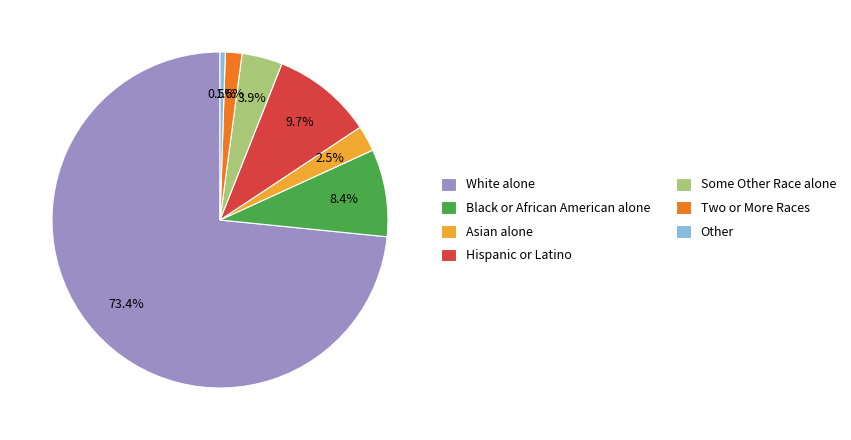

Rank the categories by value from lowest to highest.

Other, Two or More Races, Asian alone, Some Other Race alone, Black or African American alone, Hispanic or Latino, White alone